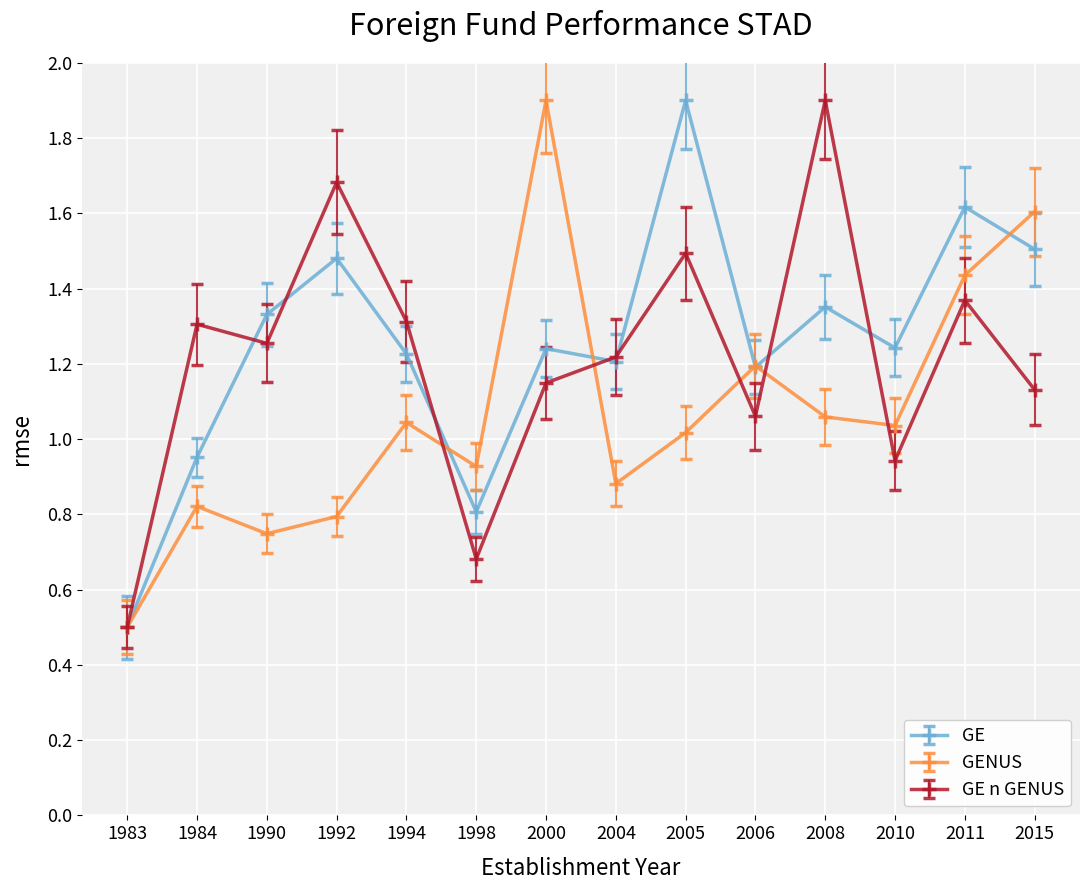

Which series has the largest total across all categories?

GE